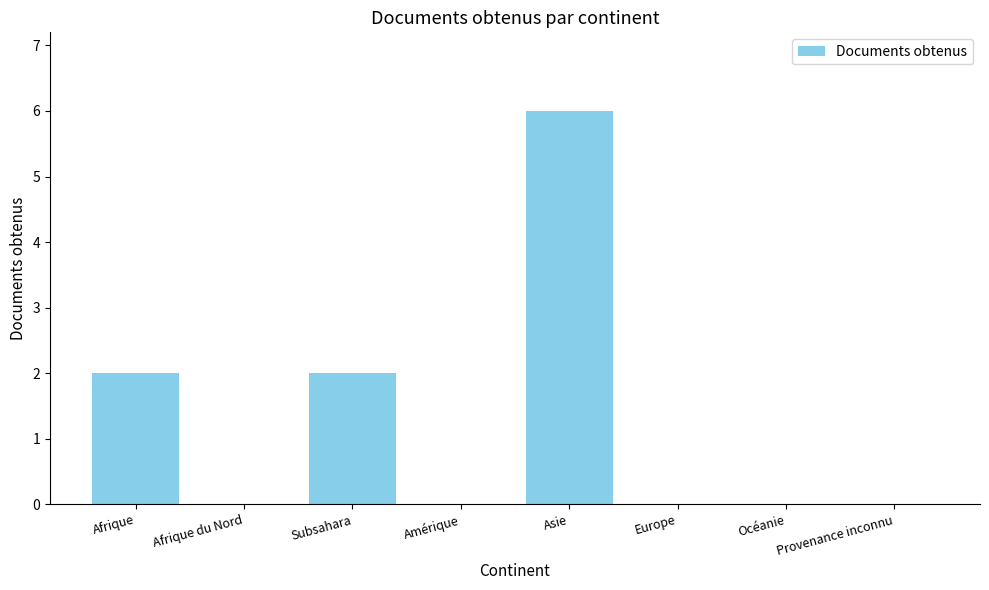

True or false: the data shows 0 at Provenance inconnu.

True